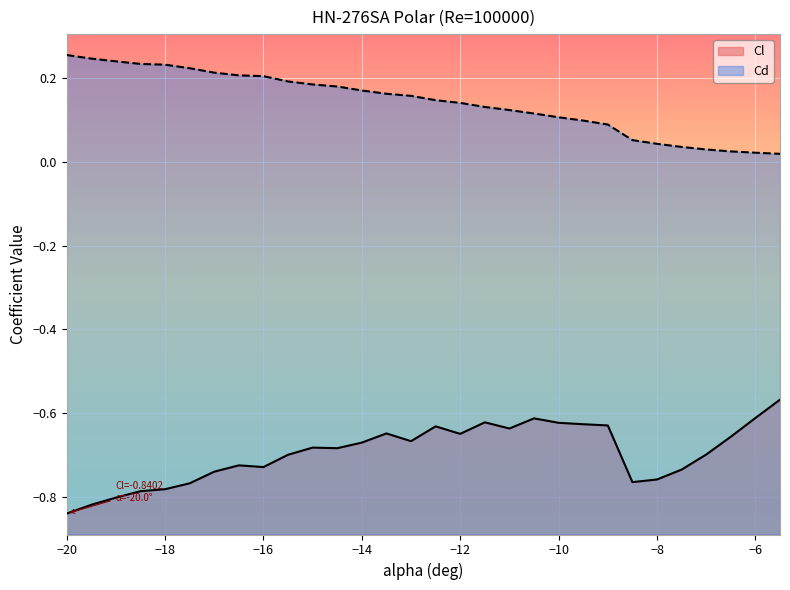

Which series has the largest range (max minus min)?

Cl